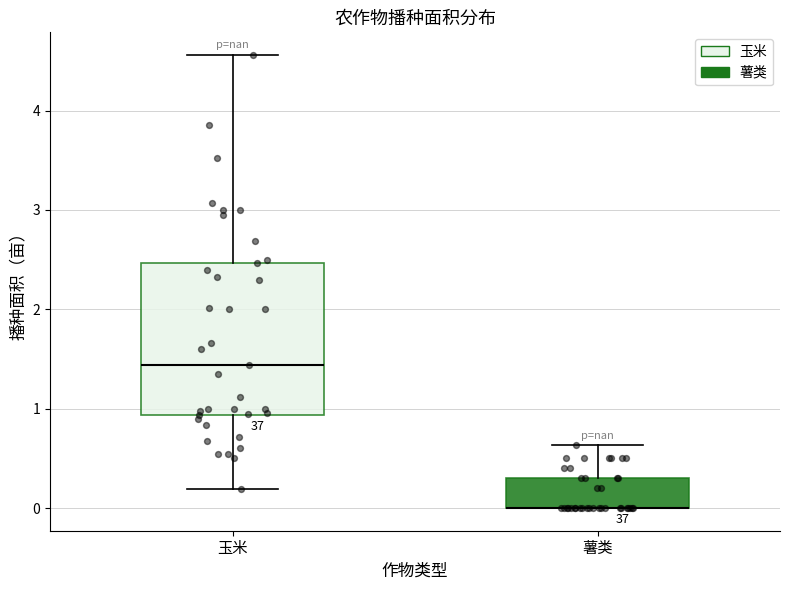

Reading left to right, read every box against the y-axis: the position of its median line, the range the box covers, and the ends of its whiskers. The values are not printed on the chart, so give them approximately, as read against the axis.

玉米: median 1.4, box 0.9 to 2.5, whiskers 0.2 to 4.6
薯类: median 0.0 (drawn on the box's lower edge), box 0.0 to 0.3, whiskers 0.0 to 0.6